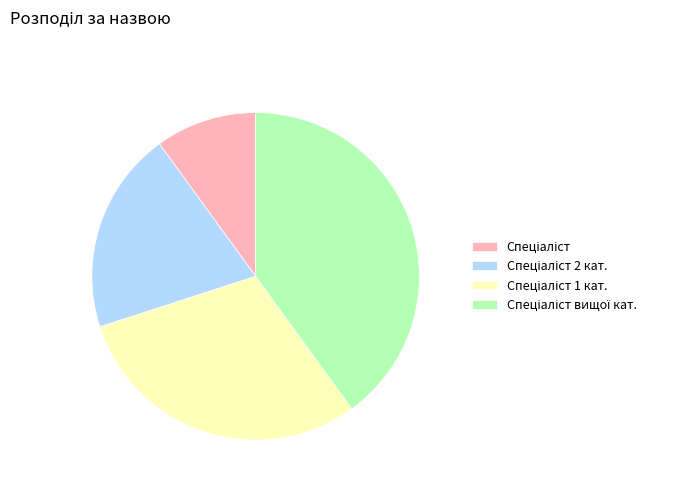

Does any single category account for the majority?

No